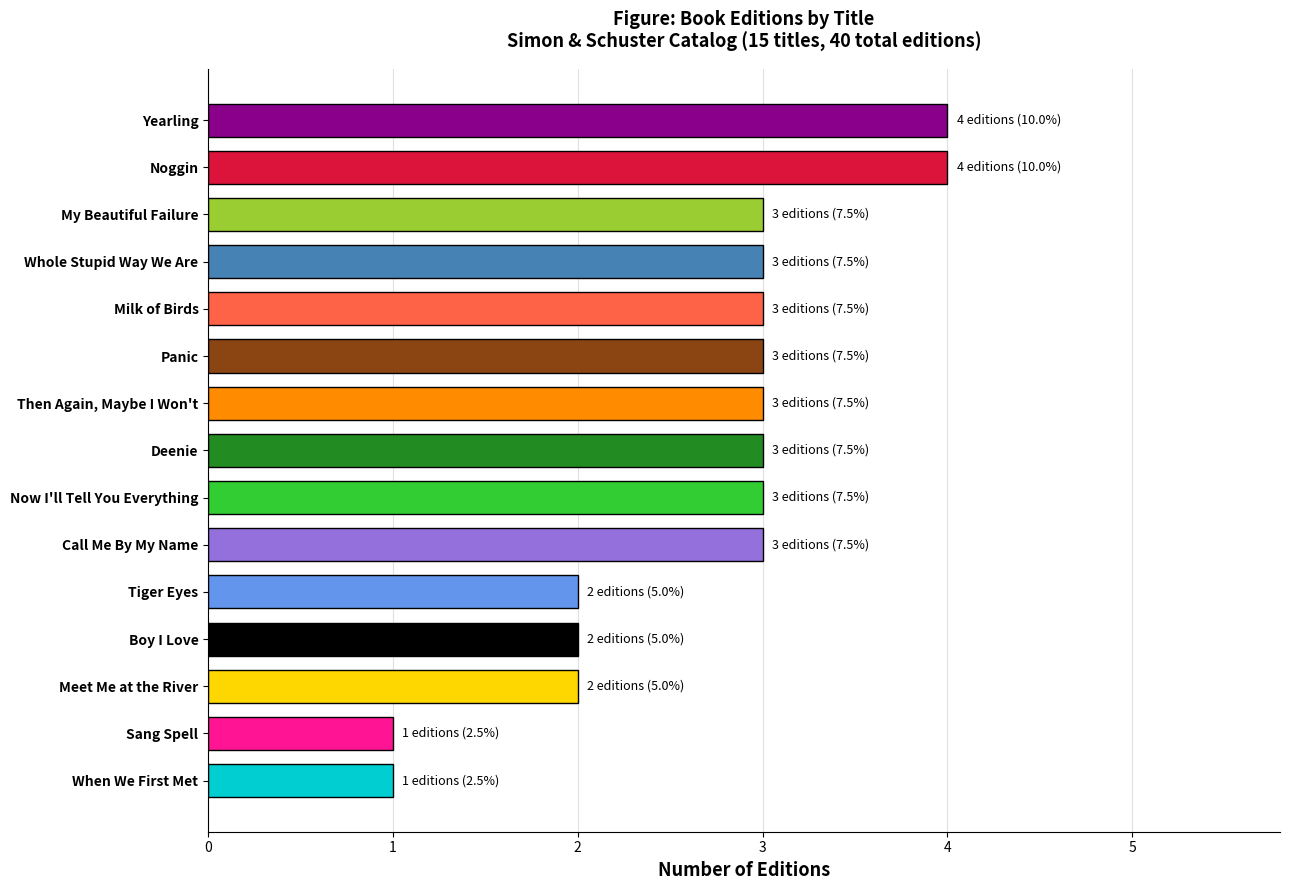

Read the value at Milk of Birds.

3